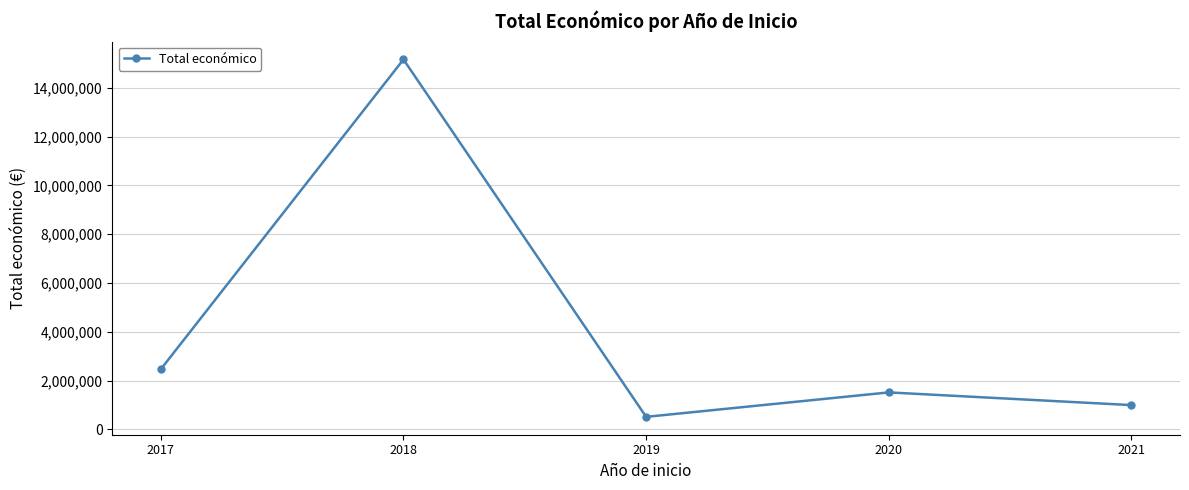

How many series are shown in this chart?

1